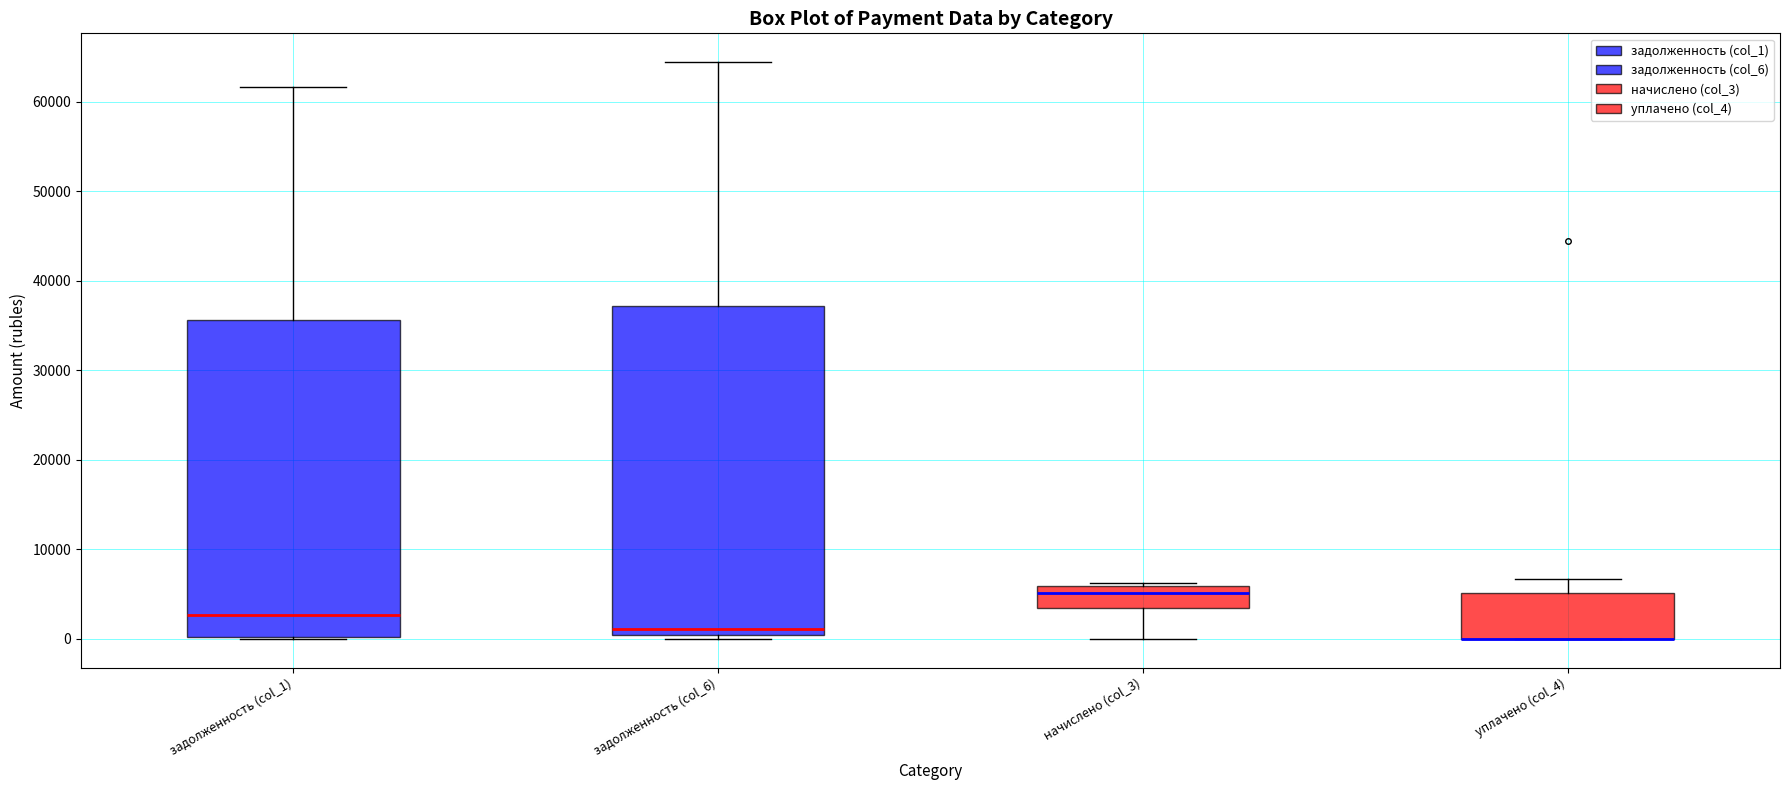

Where does the upper whisker of the box for задолженность (col_6) end on the y-axis? The values are not printed on the chart, so give them approximately, as read against the axis.

64000